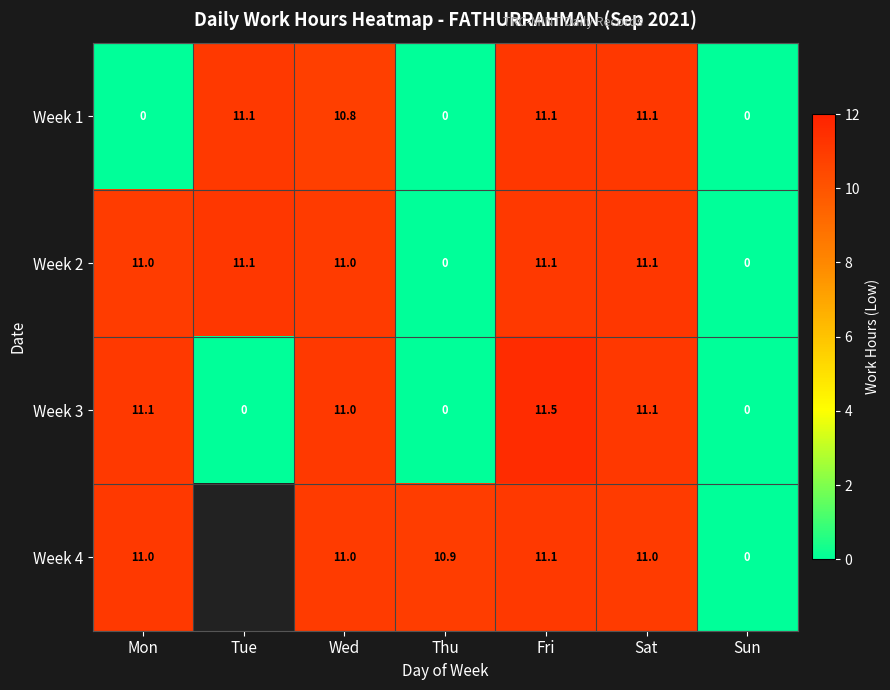

What value does the Week 3 series have at Sat?

11.1